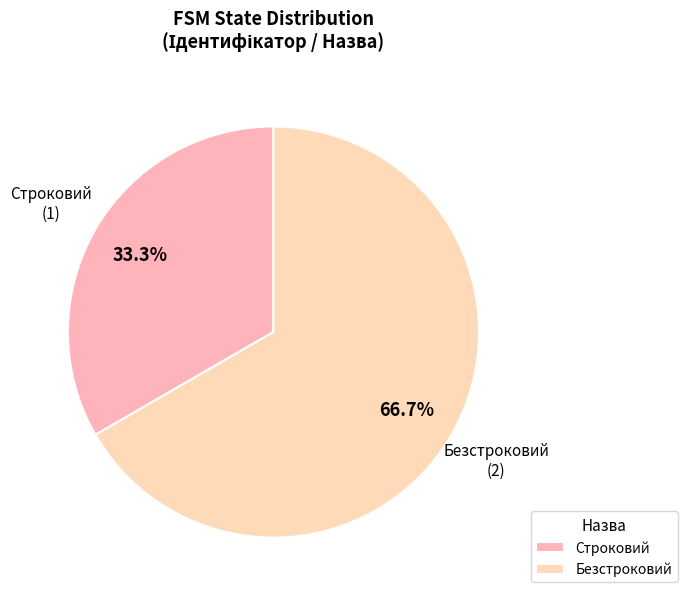

Rank the categories by value from highest to lowest.

Безстроковий, Строковий